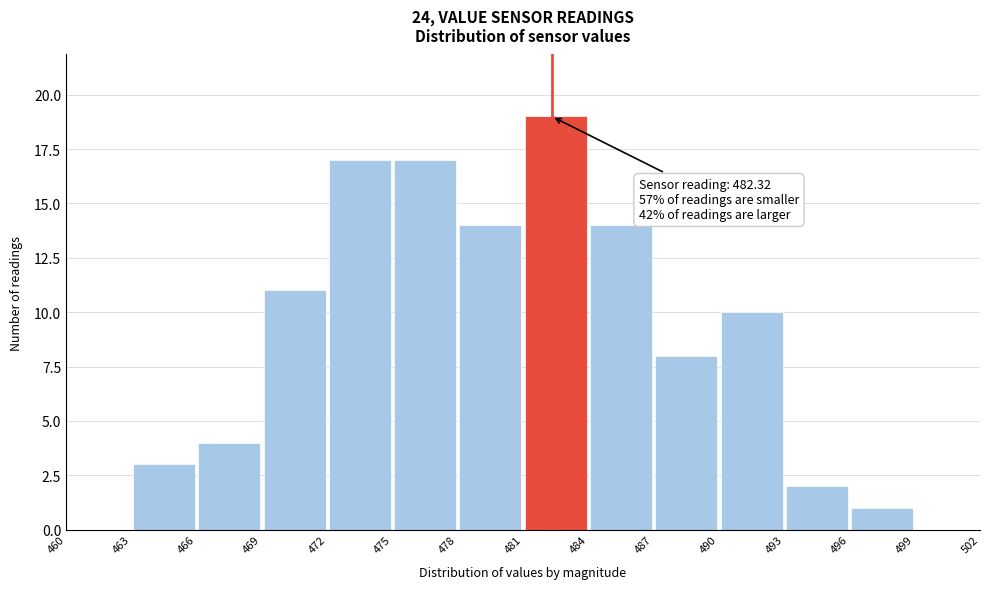

Over which range of the x-axis is the bar tallest?

481 to 484